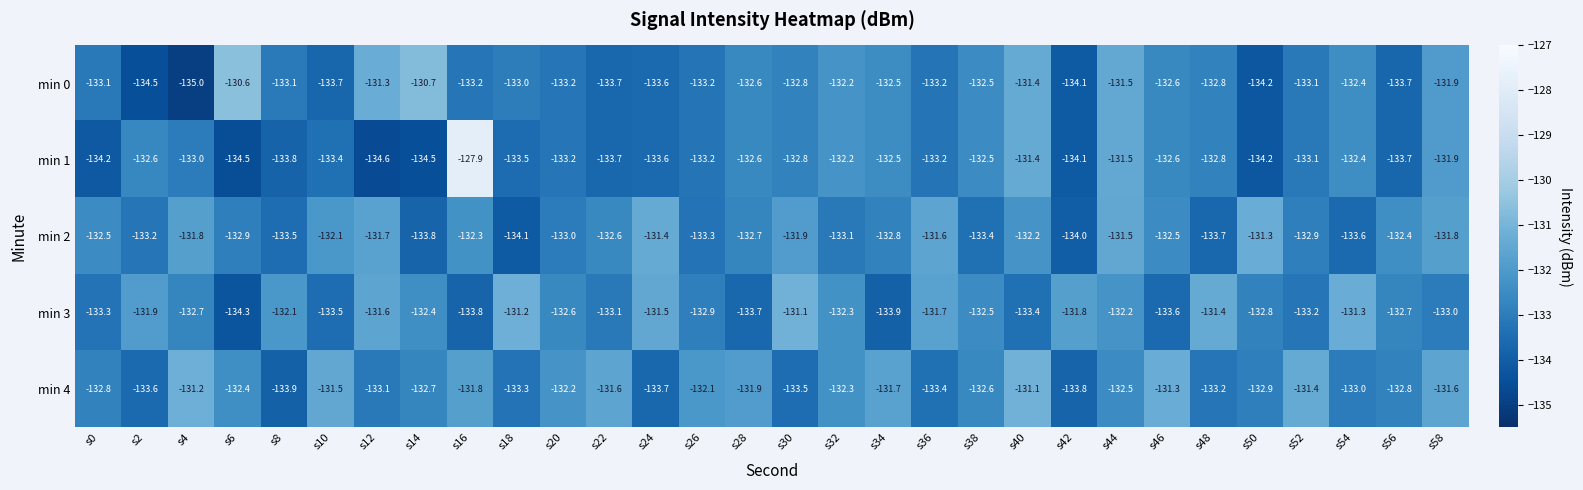

How many data points does each series have?

30